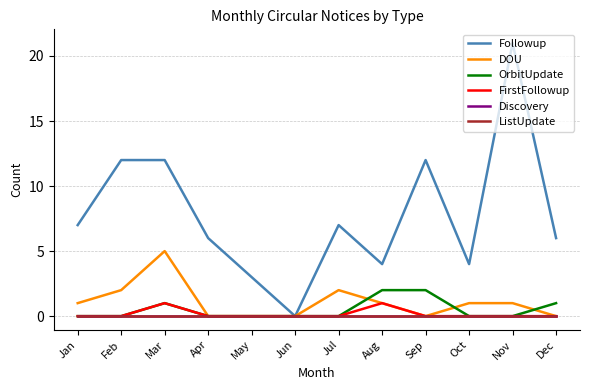

Where is Discovery nearest to the value 0?

Jan